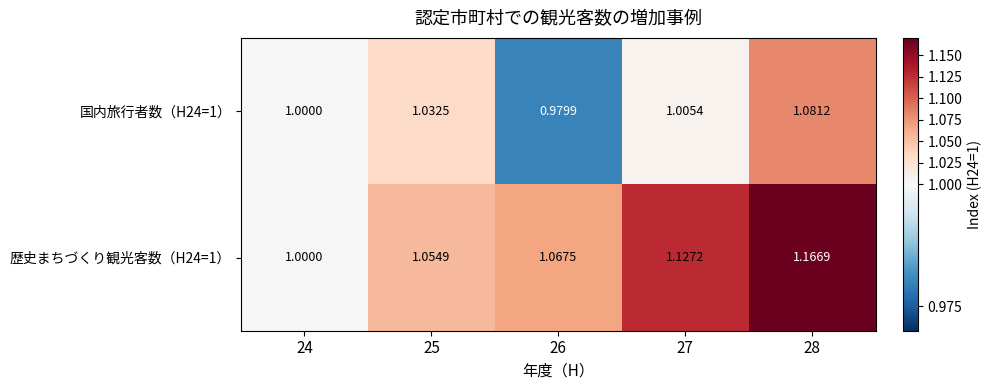

How many distinct data groups are displayed?

2